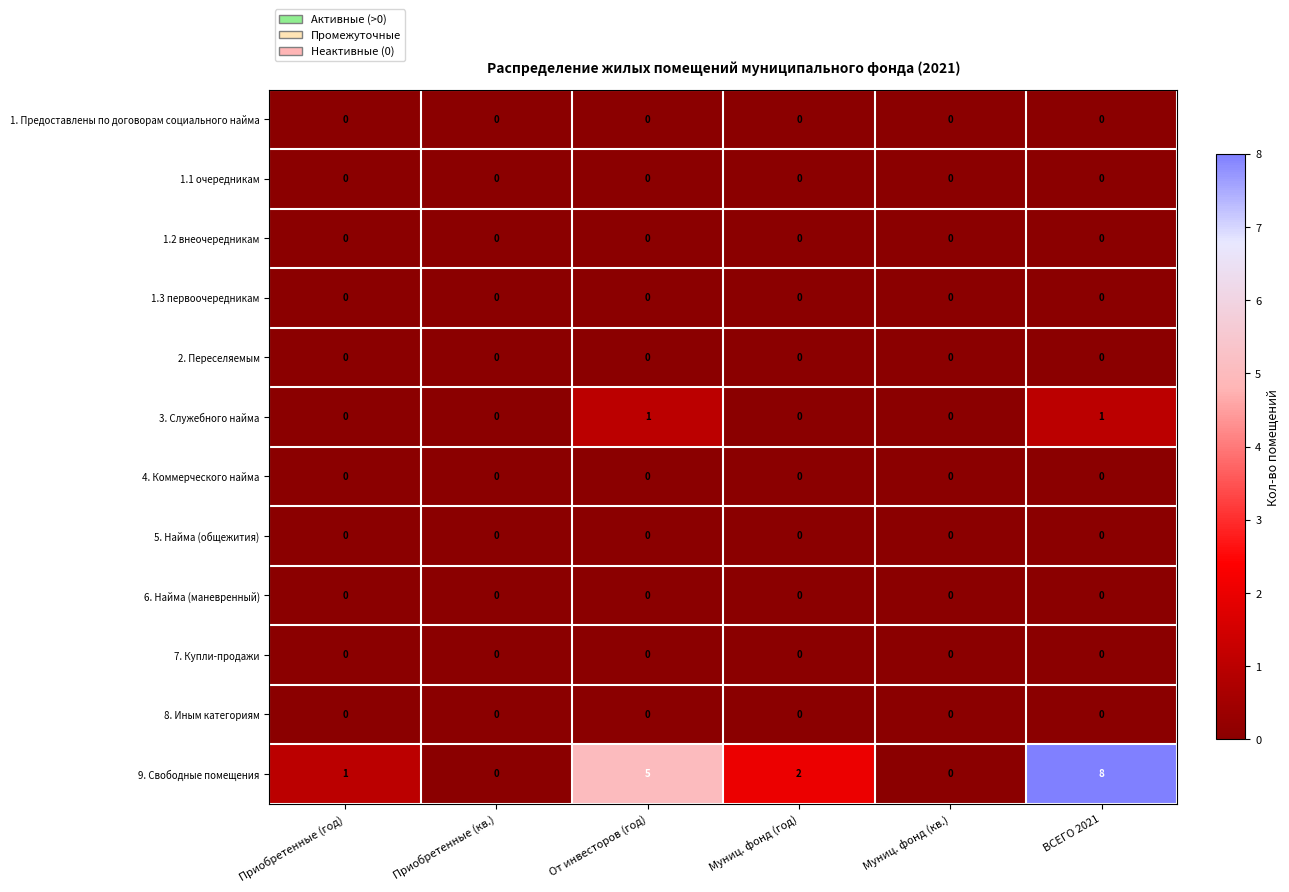

Count the 3. Служебного найма values in the range 0 to 1.

6